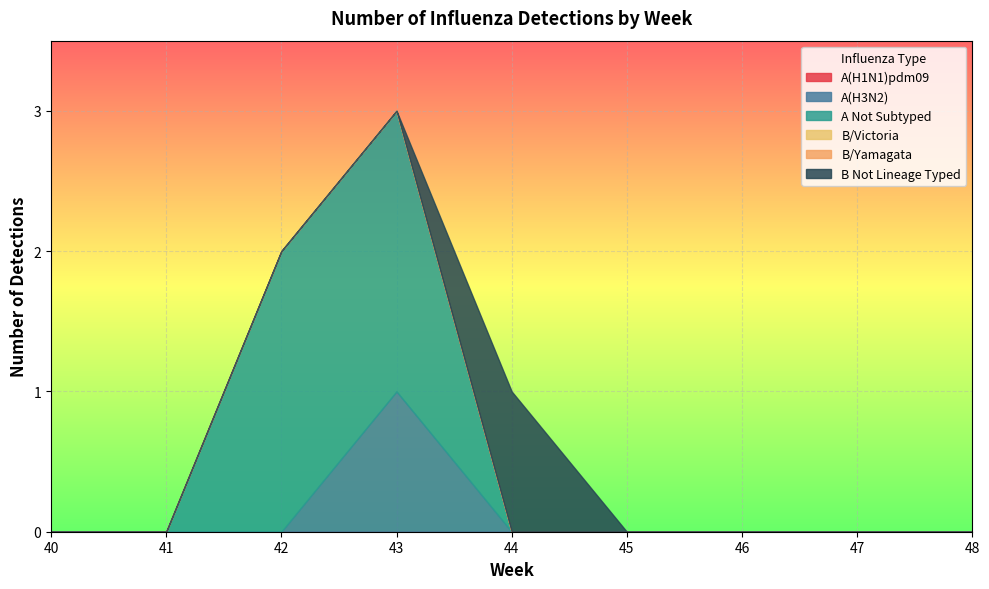

What is the greatest value displayed?

2